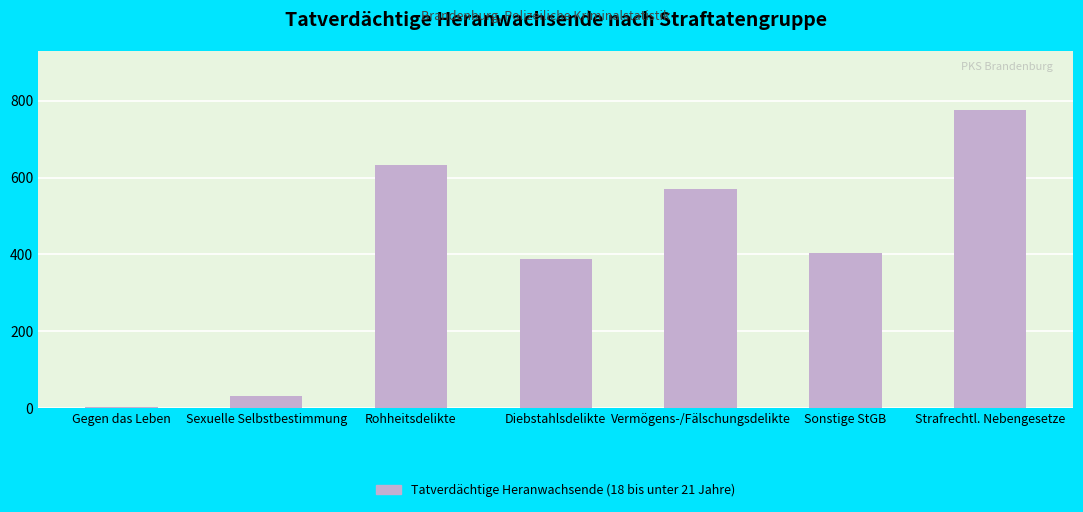

True or false: the data shows 899 at Rohheitsdelikte.

False